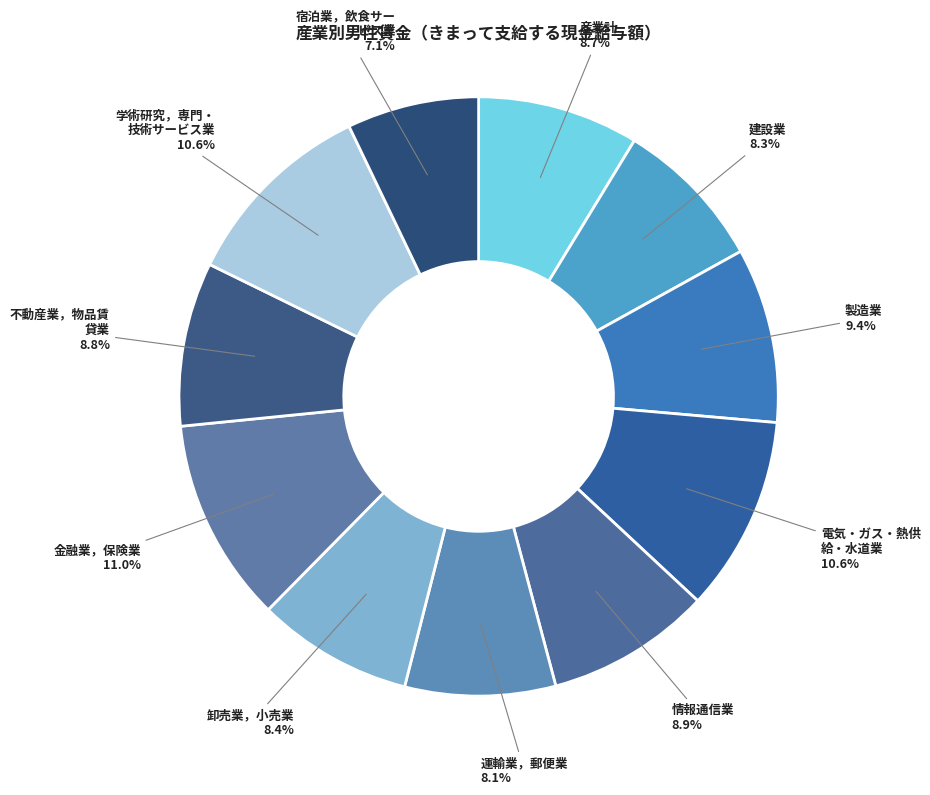

How many slices are in this pie chart?

11